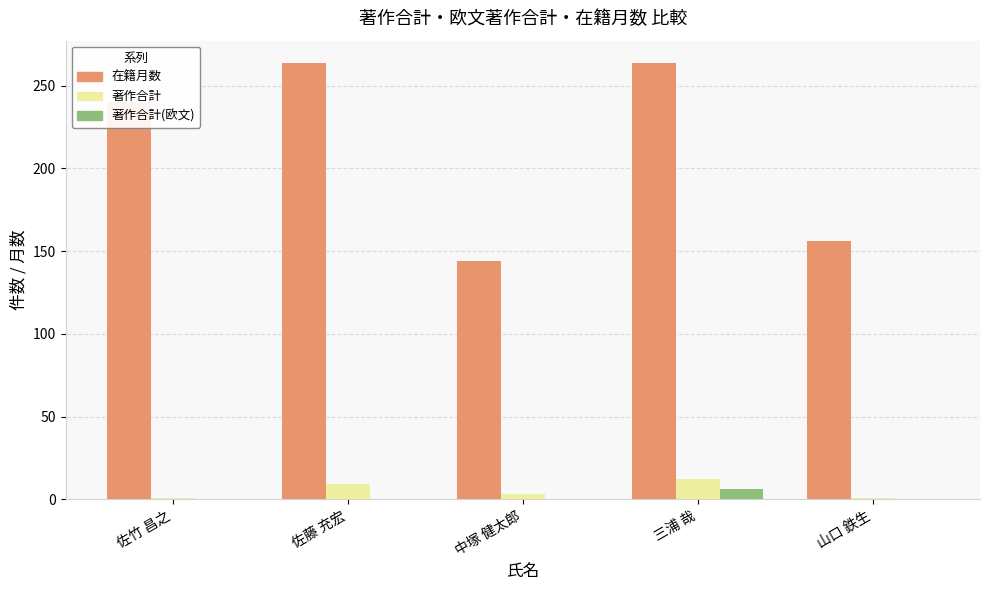

What is the approximate value of 在籍月数 at 佐藤 充宏?

264